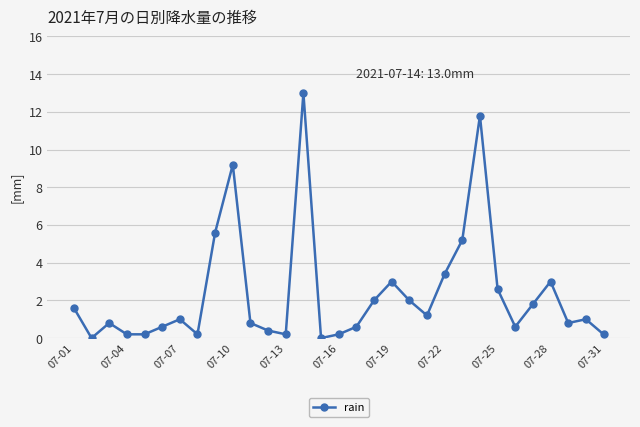

Does the chart display data point markers on the line(s)?

Yes